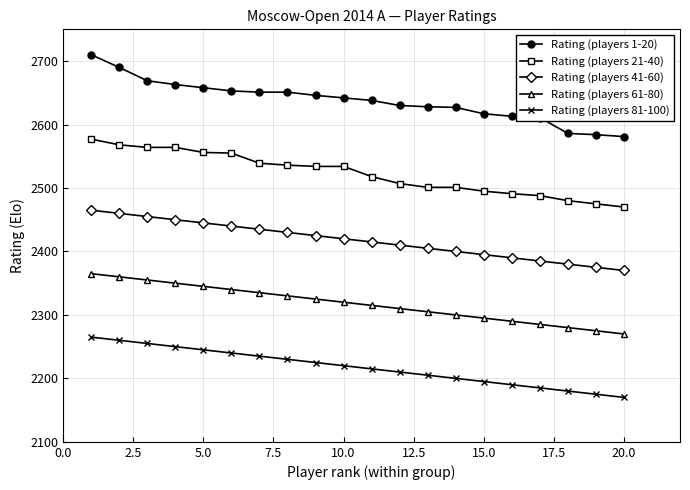

What is the sum of all Rating (players 1-20) values?

52748